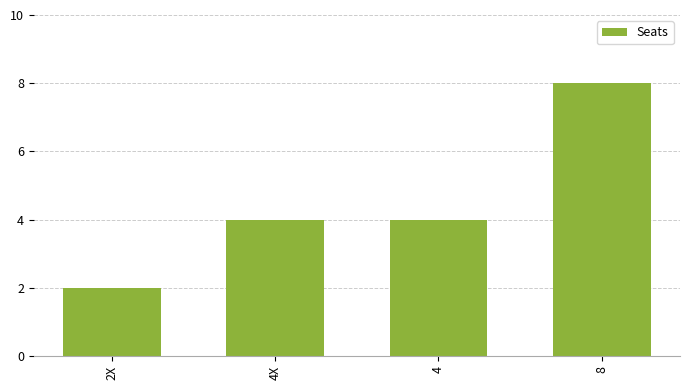

What is the label of the 1st bar from the right?

8